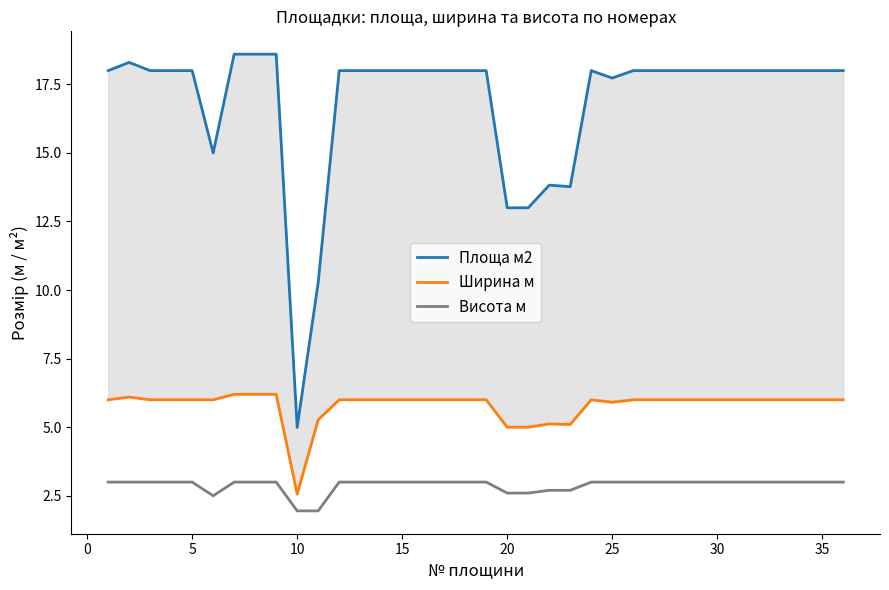

At how many categories does at least one series exceed 17?

29